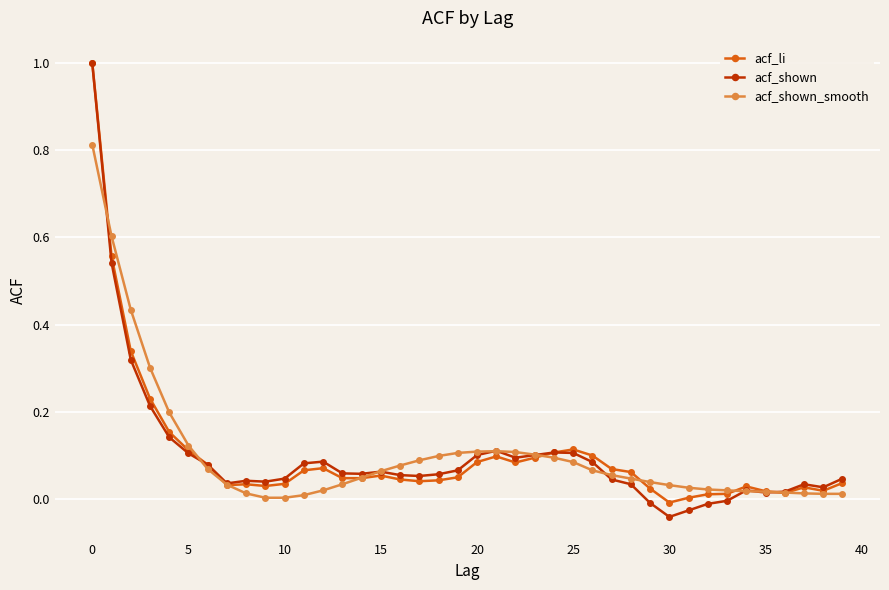

Does the chart have visible grid lines?

Yes